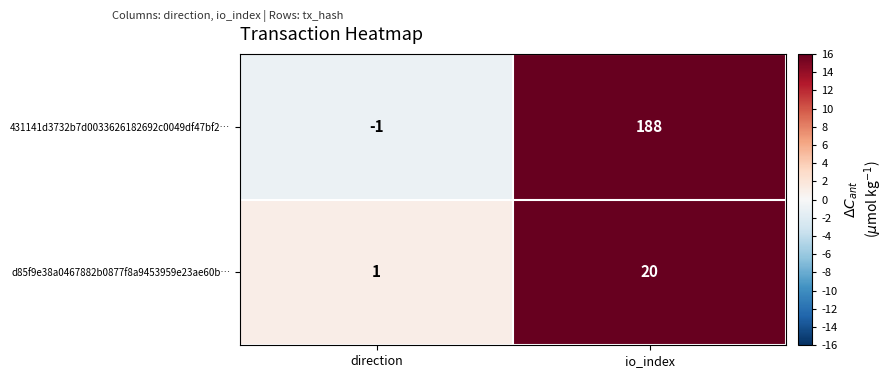

Which series changed the most between direction and io_index?

431141d3732b7d0033626182692c0049df47bf2…